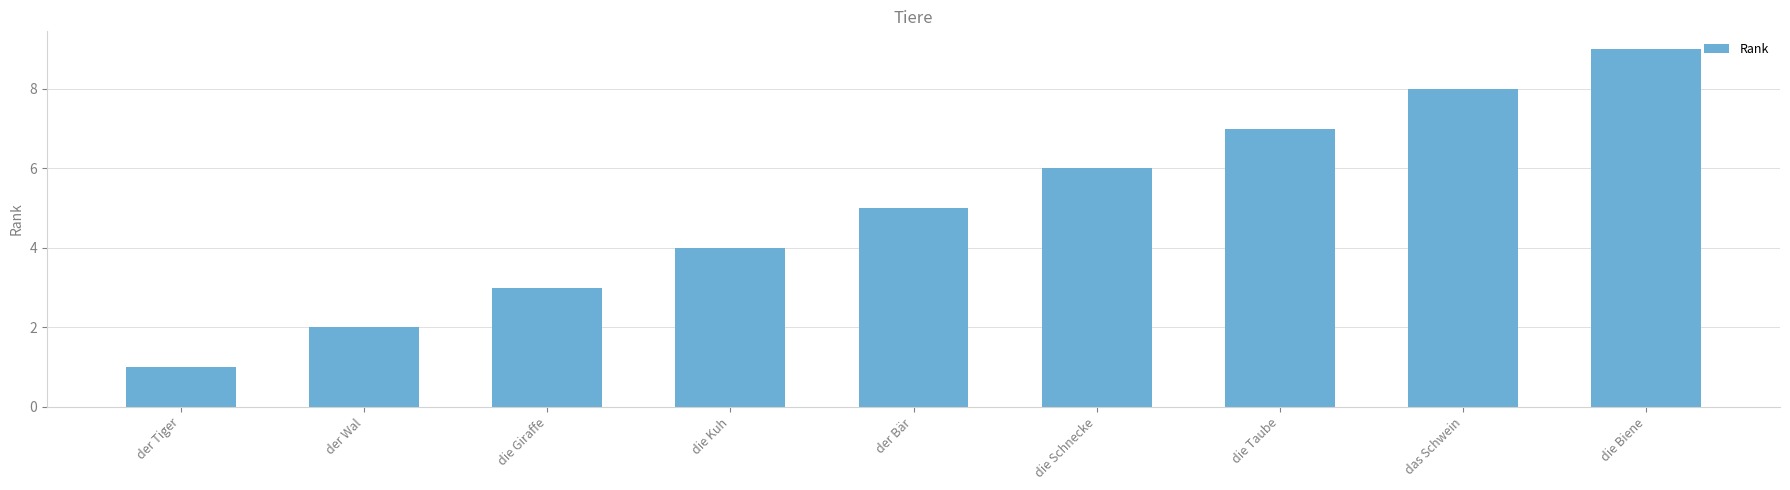

Reading right to left, list all the values displayed in this chart.

die Biene=9	das Schwein=8	die Taube=7	die Schnecke=6	der Bär=5	die Kuh=4	die Giraffe=3	der Wal=2	der Tiger=1